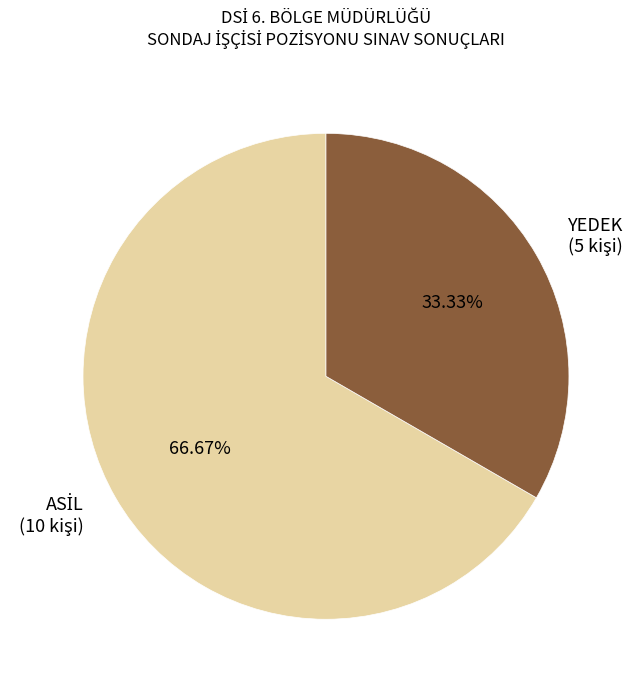

Does YEDEK represent more than half of the total?

No